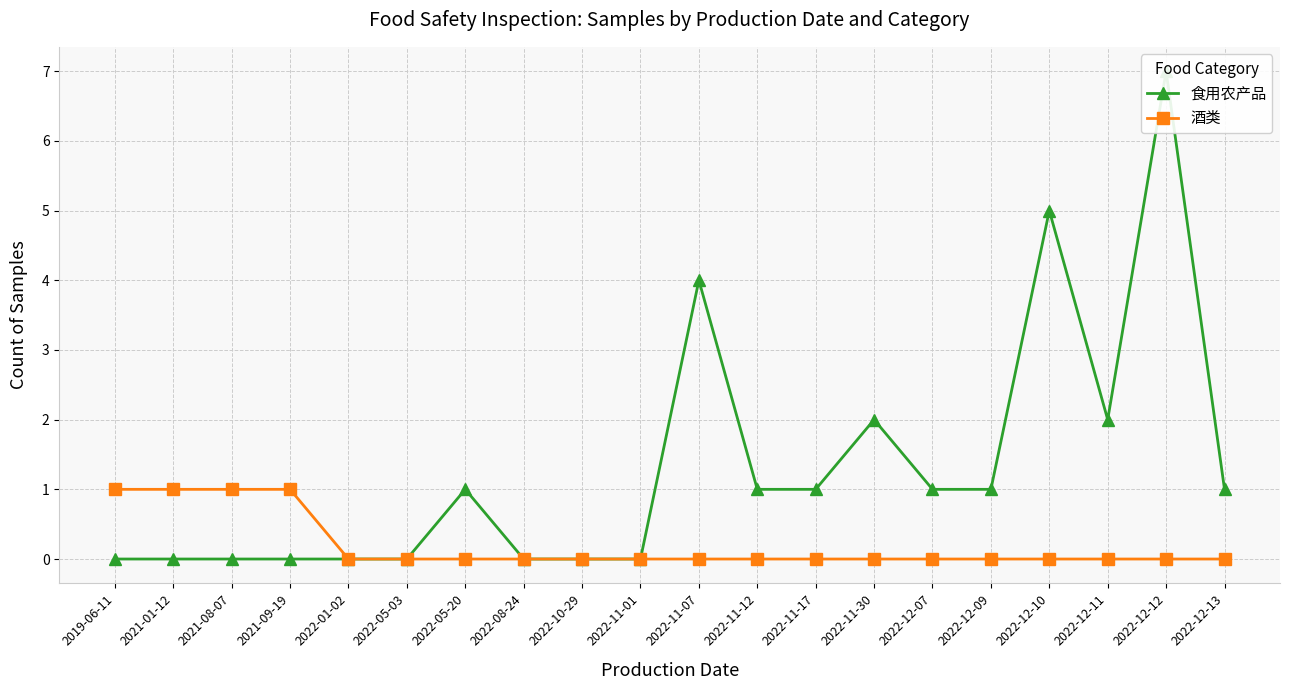

The value of 酒类 at 2022-12-13 is 0. True or false?

False